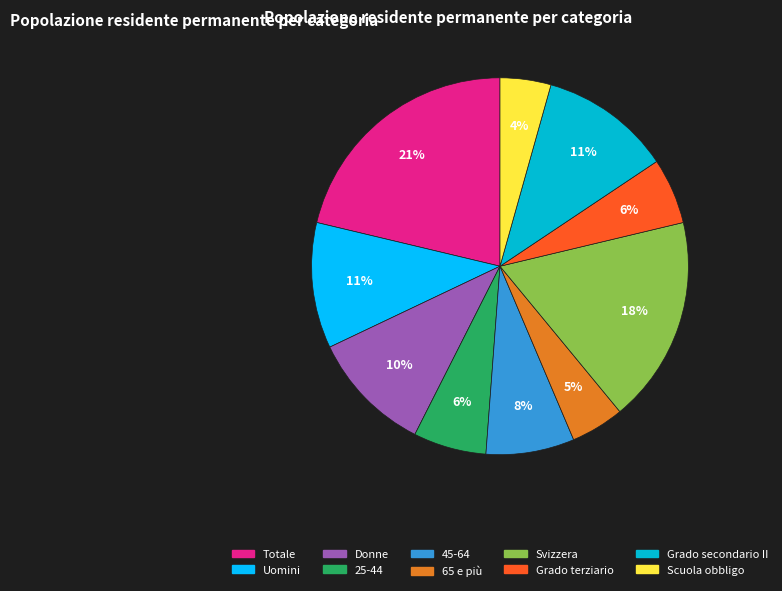

How many segments does this pie chart have?

10